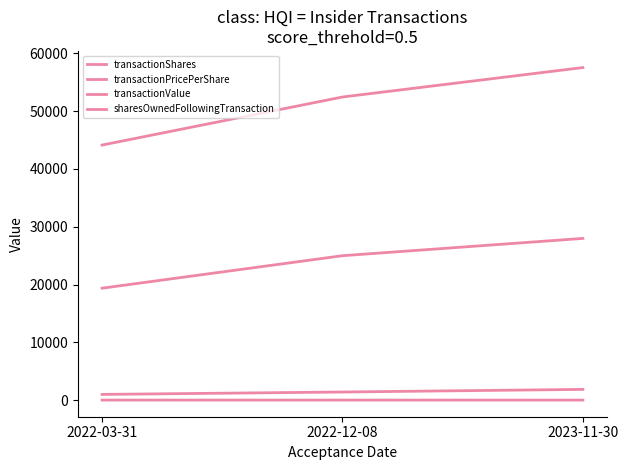

Does the chart display data point markers on the line(s)?

No